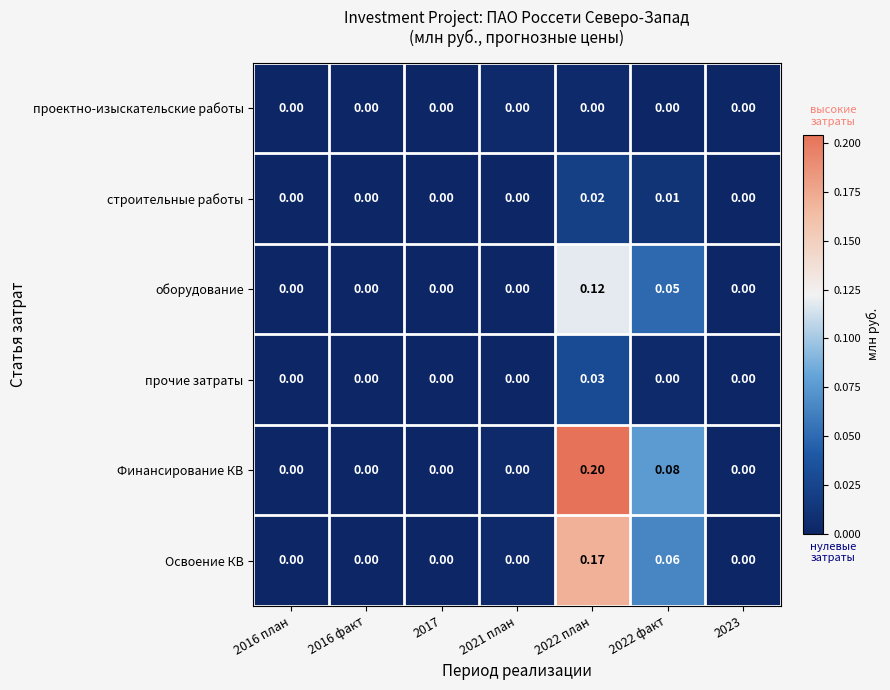

Between 2022 план and 2023, which series saw the biggest shift?

Финансирование КВ